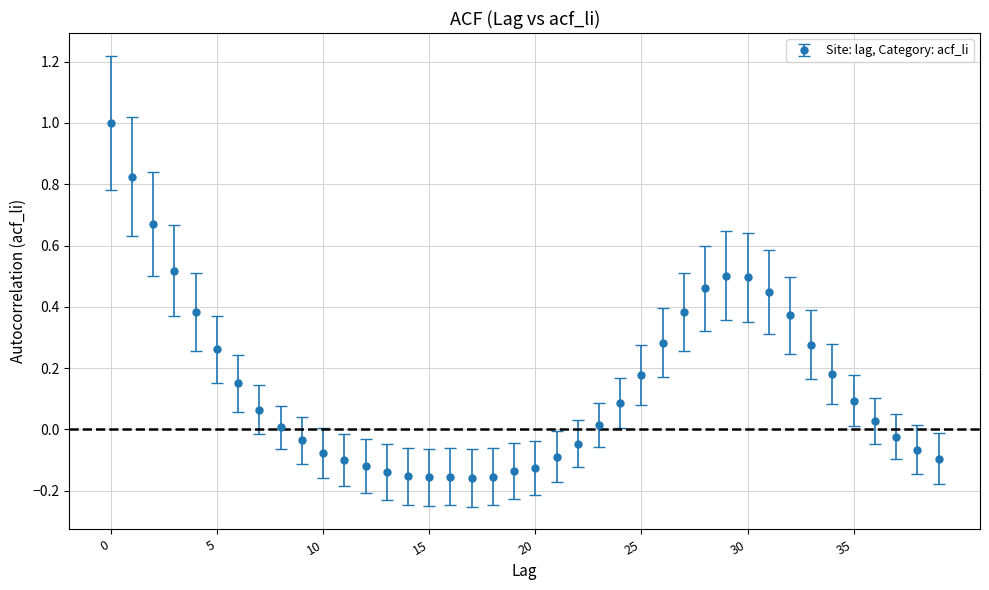

What is the greatest value displayed?

1.0